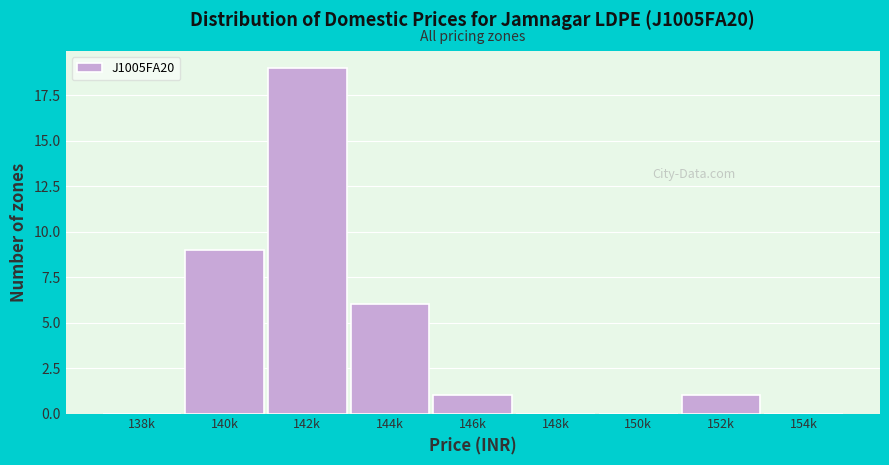

Reading left to right, what are all the values shown in this chart?

138k=0	140k=9	142k=19	144k=6	146k=1	148k=0	150k=0	152k=1	154k=0